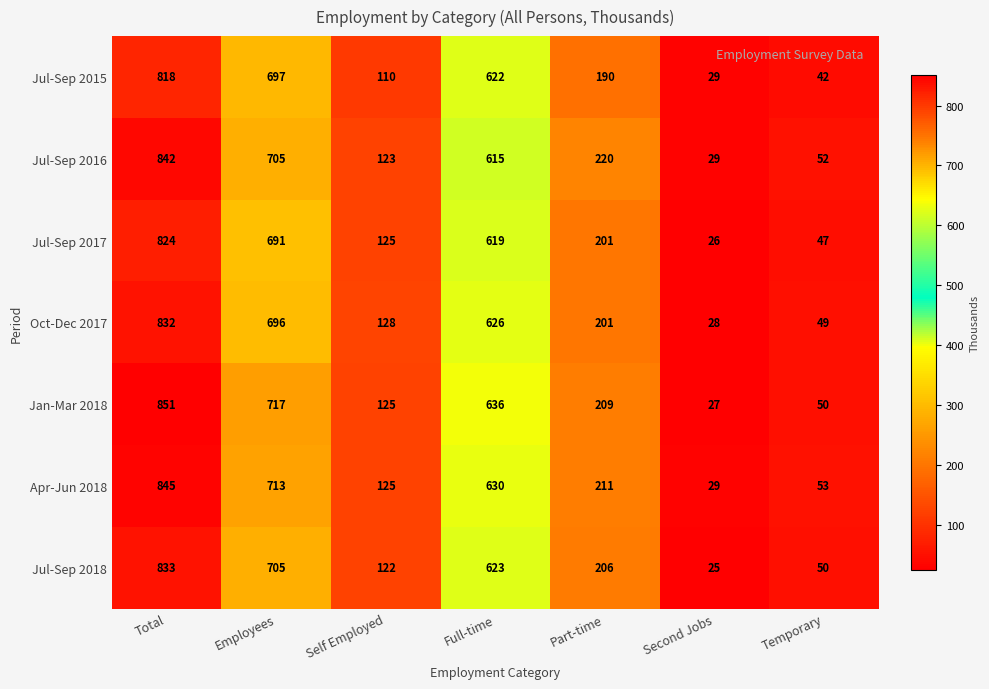

What is the sum of all Jul-Sep 2015 values?

2508